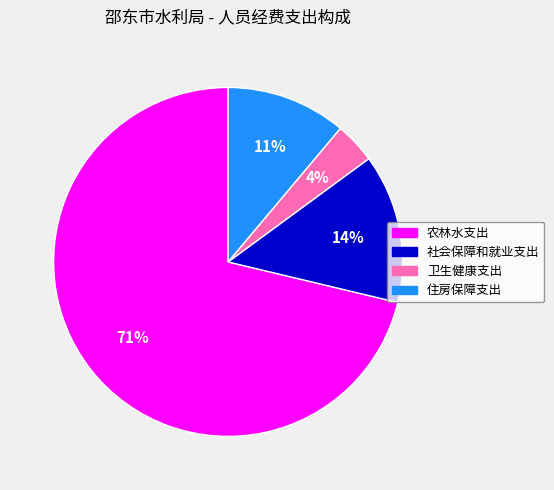

Combined, do 卫生健康支出 and 社会保障和就业支出 account for over 50%?

No